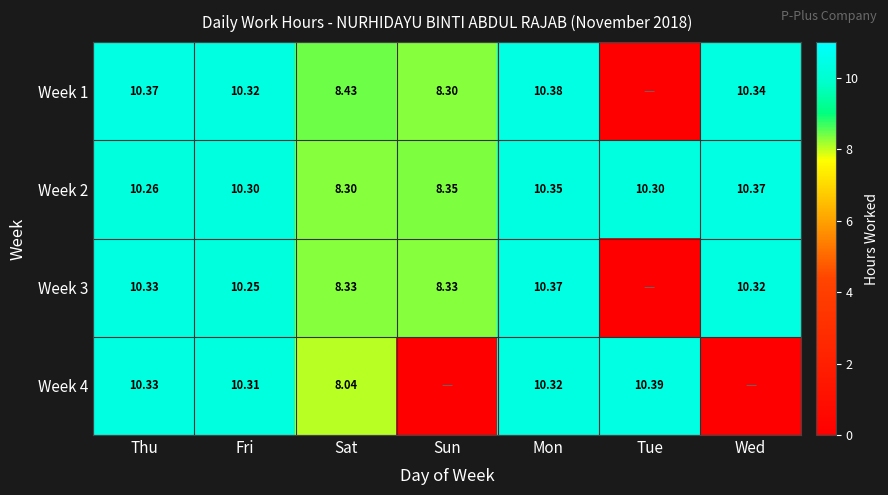

Is the value of Week 2 at Wed greater than the value of Week 3 at Thu?

Yes